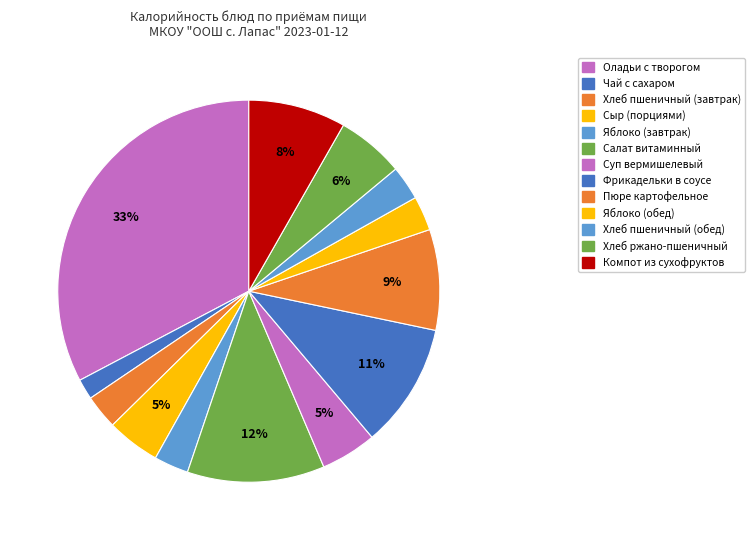

What is the change in value from Хлеб ржано-пшеничный to Компот из сухофруктов?

+40.8